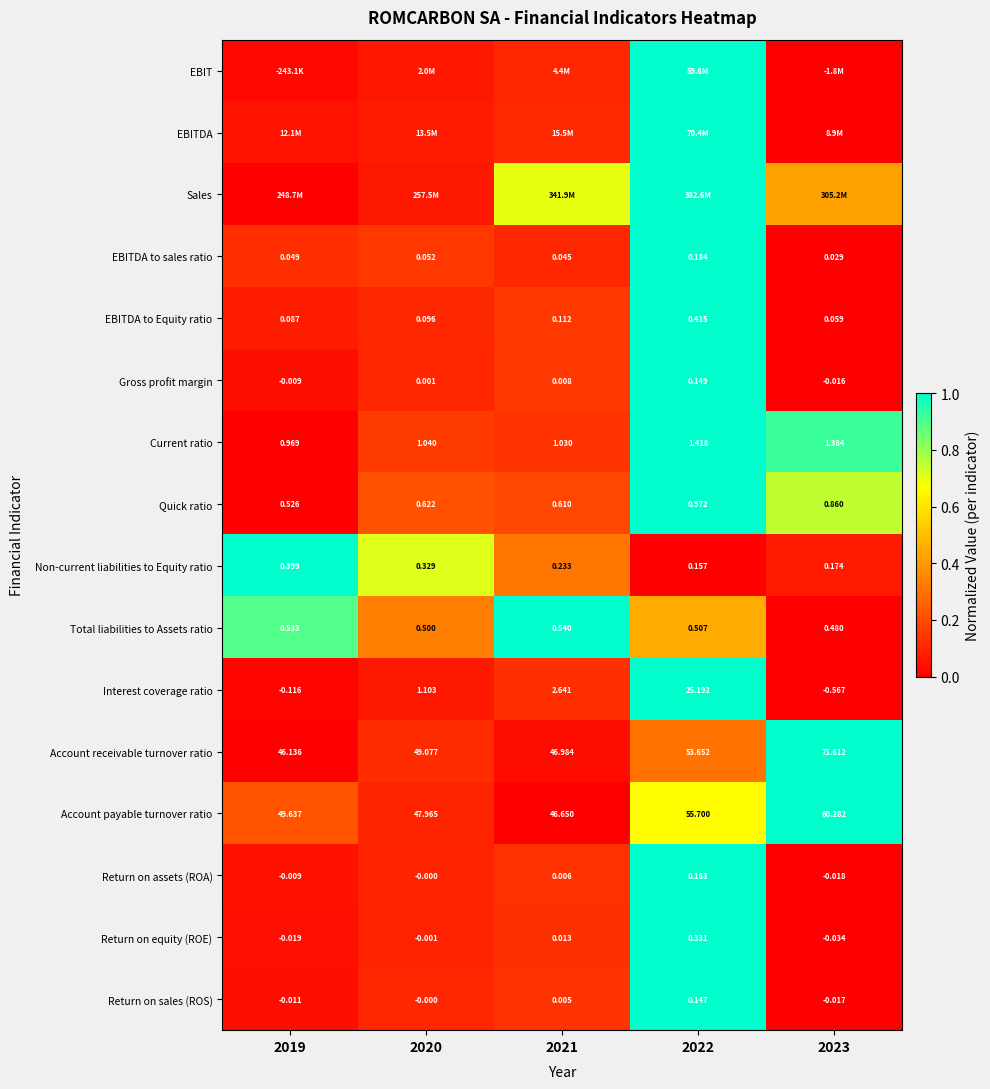

Is it true that Current ratio equals 0.2 at 2020?

True